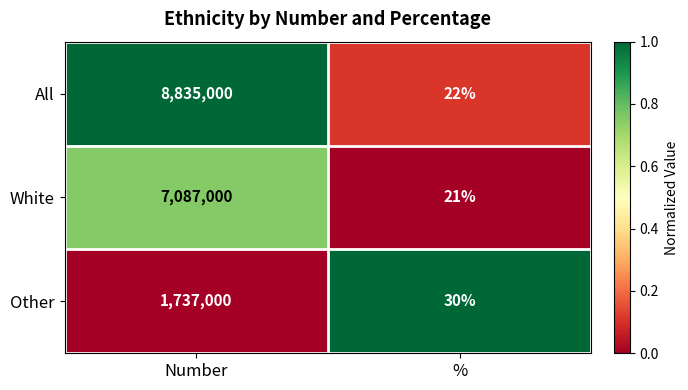

Which series has the largest total across all categories?

All